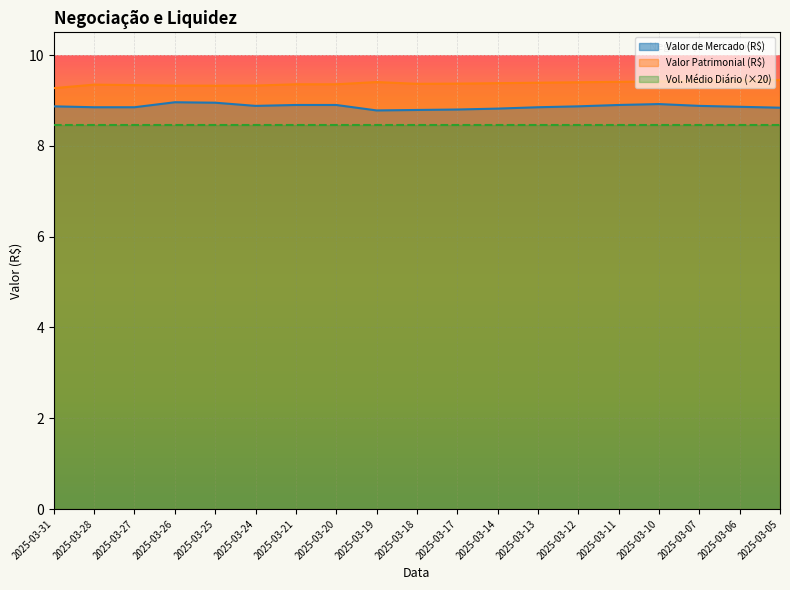

The Valor de Mercado (R$) series shows 8.8 at 2025-03-27. True or false?

True